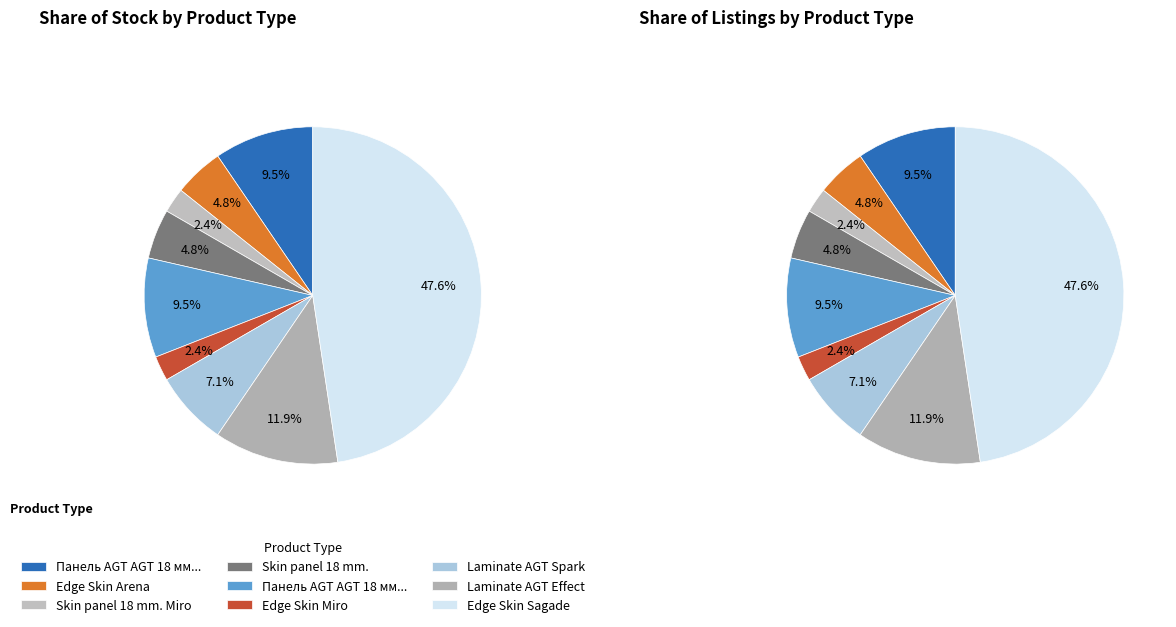

Which category has the biggest portion of the pie?

Edge Skin Sagade